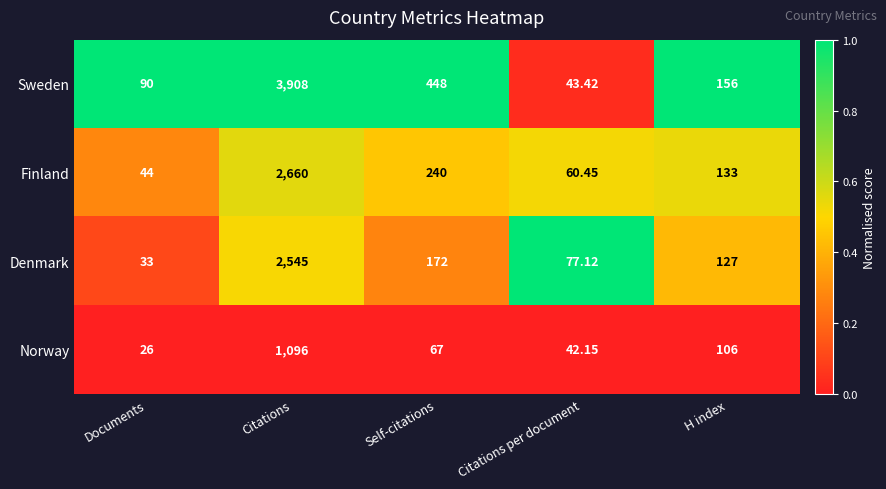

At which label is Finland closest to 1352?

Self-citations